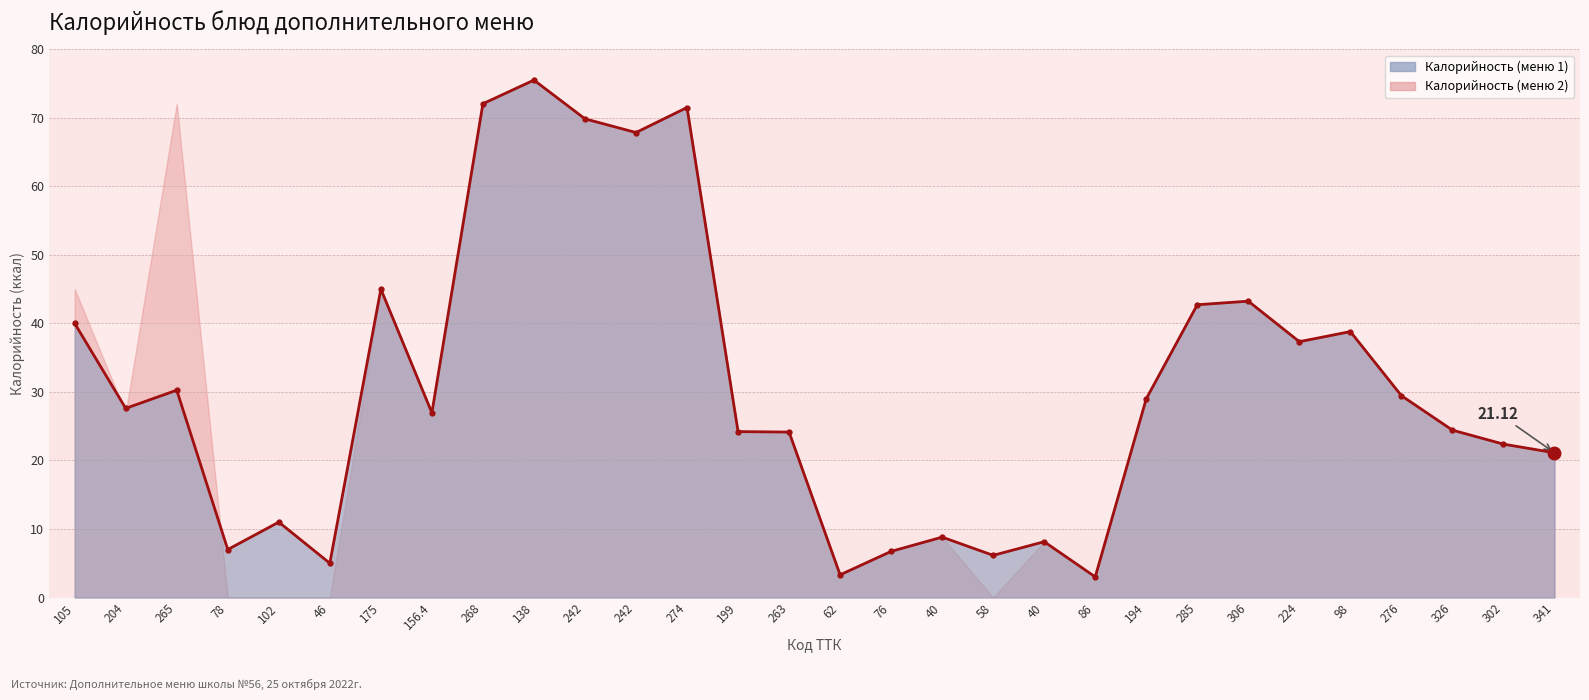

What is the difference between the values at 40 and 263?

15.3